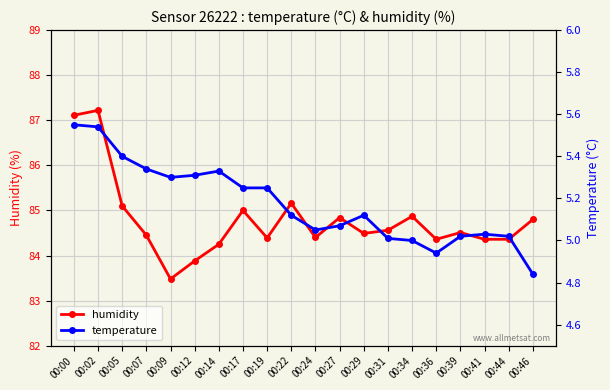

True or false: temperature and humidity intersect in this chart.

False